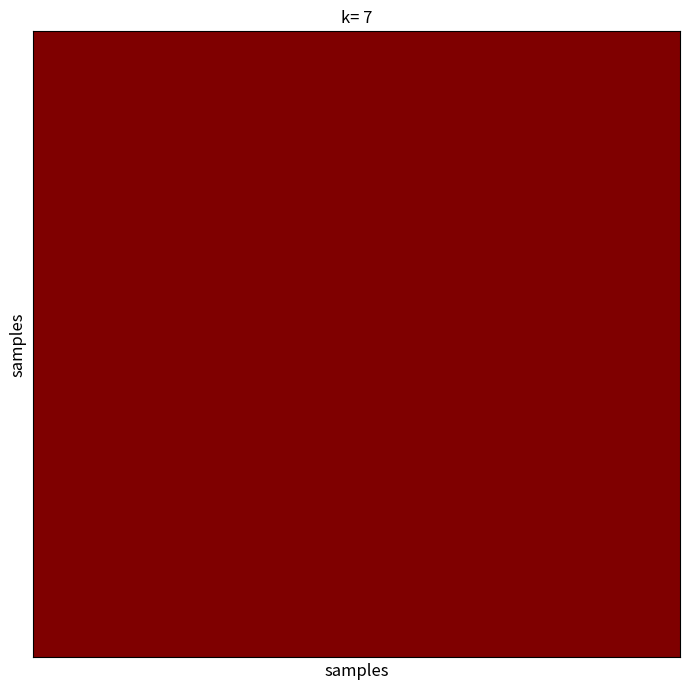

At how many categories does at least one series exceed 0?

20